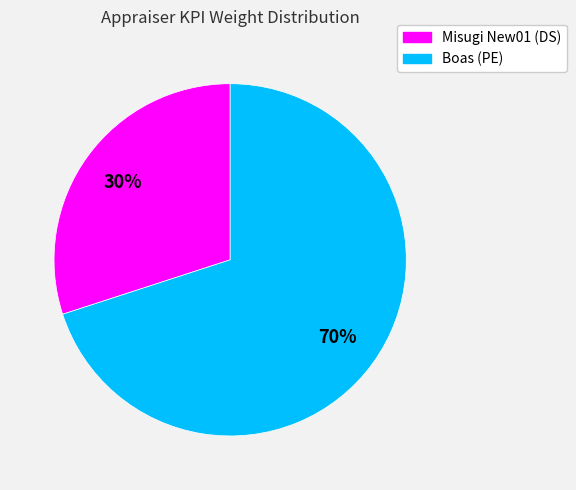

Count the number of slices in the pie.

2